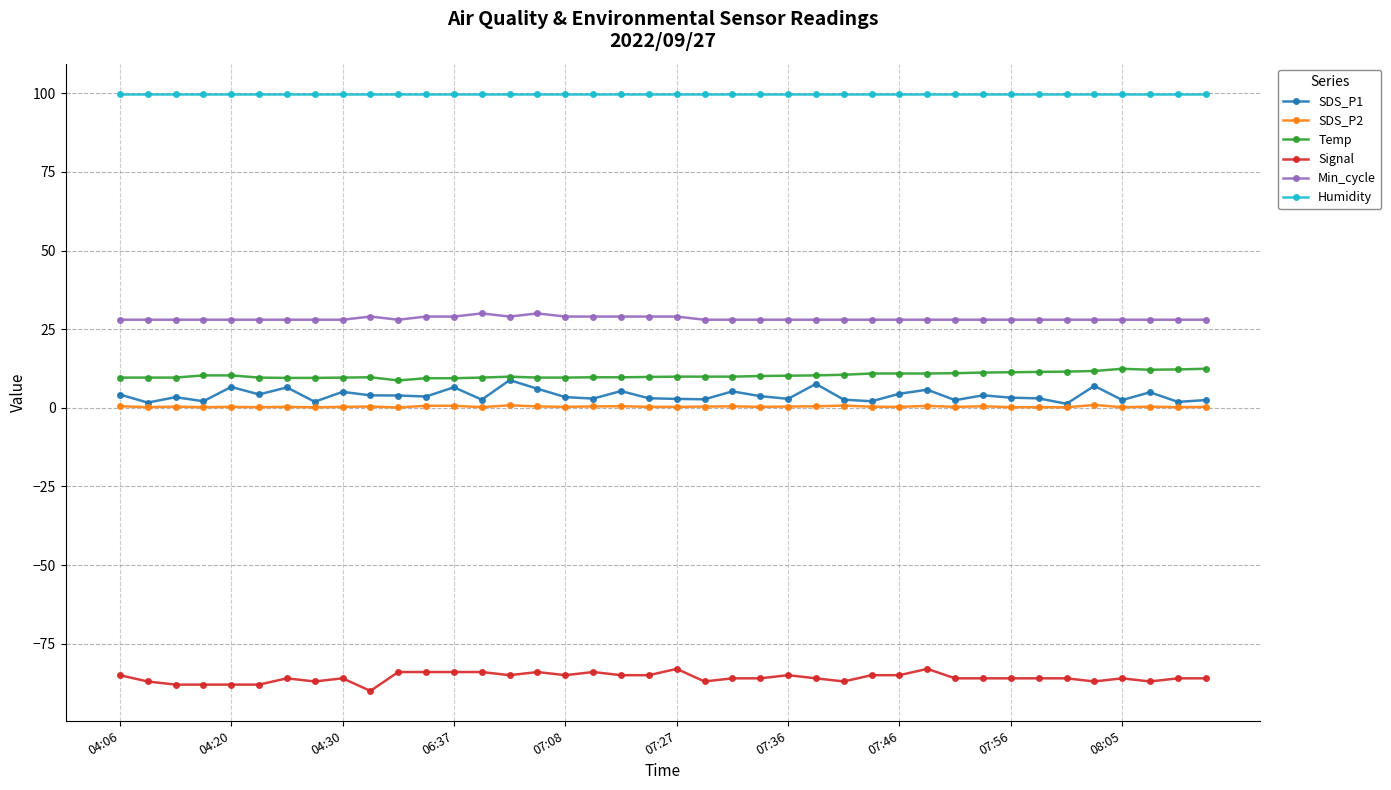

True or false: Min_cycle and Temp intersect in this chart.

False